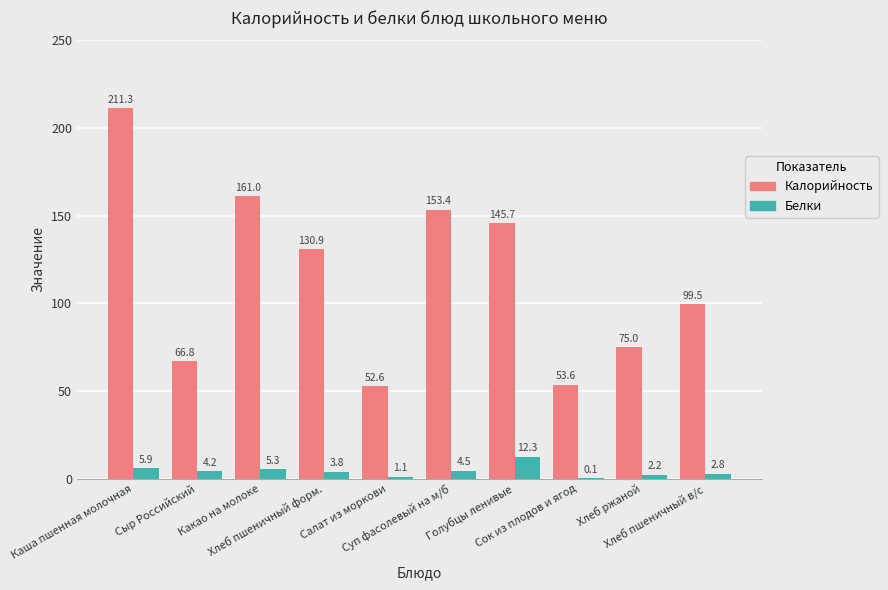

What is the sum of all Калорийность values?

1149.8